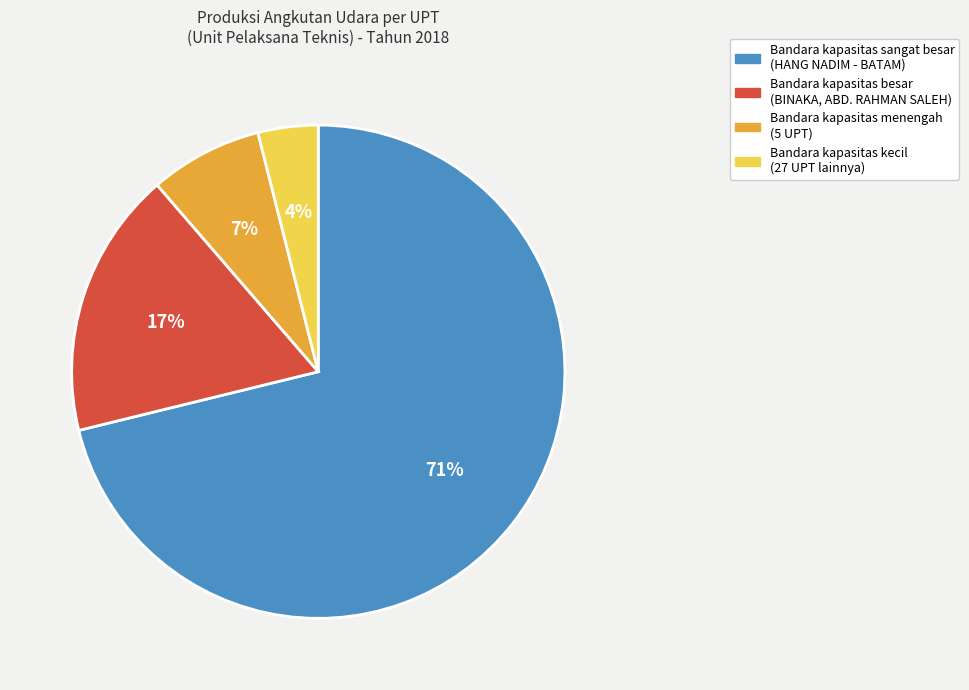

How many slices are in this pie chart?

4